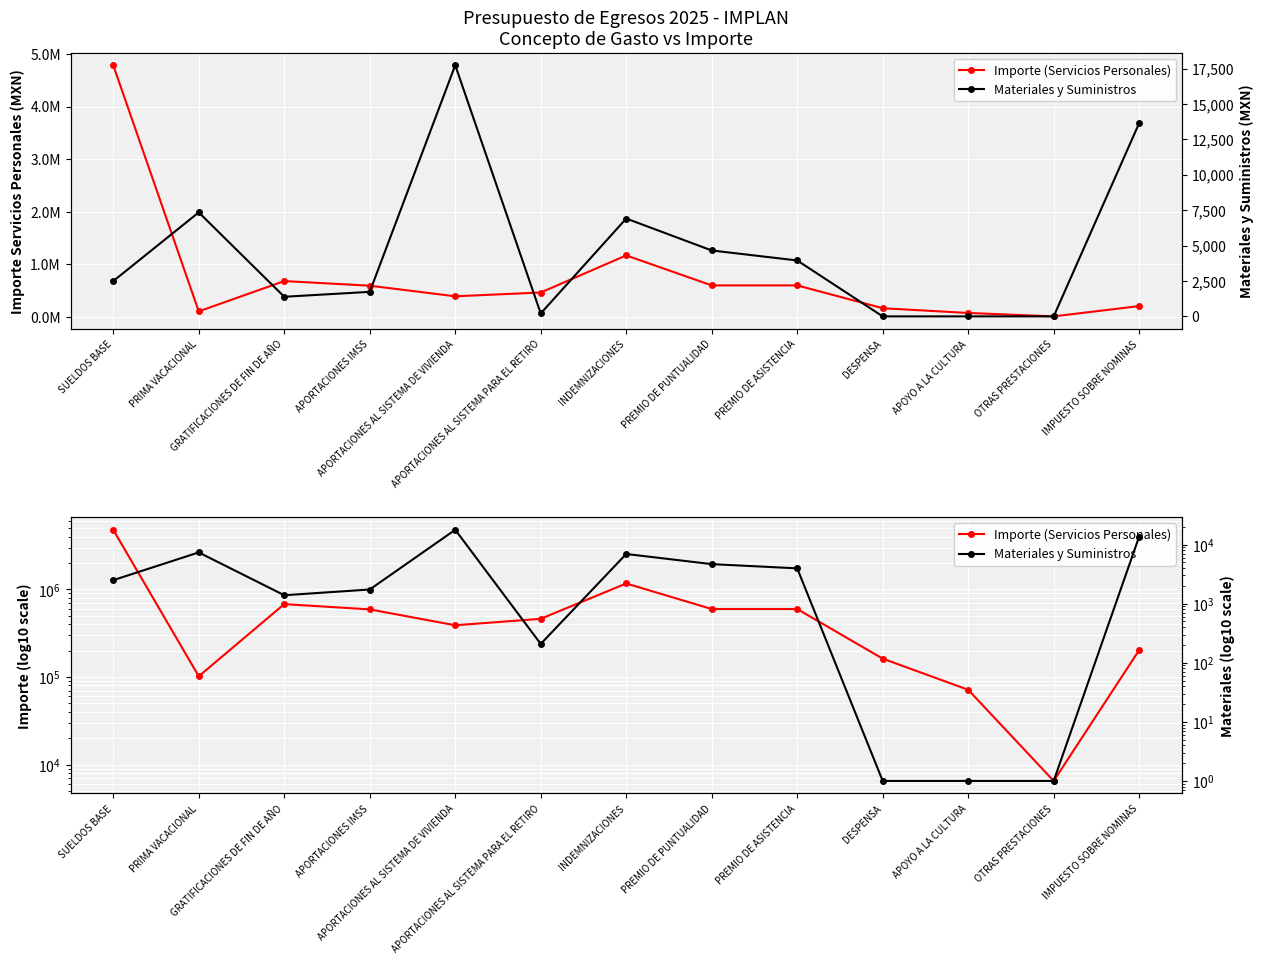

Which category has the highest value in the Importe (Servicios Personales) series?

SUELDOS BASE